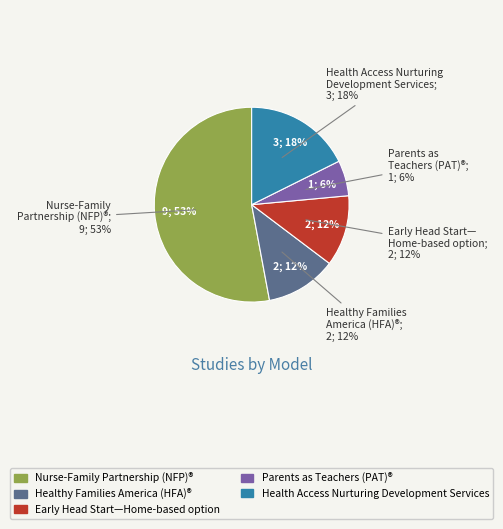

What is the change in value from Healthy Families America (HFA)® to Parents as Teachers (PAT)®?

-1